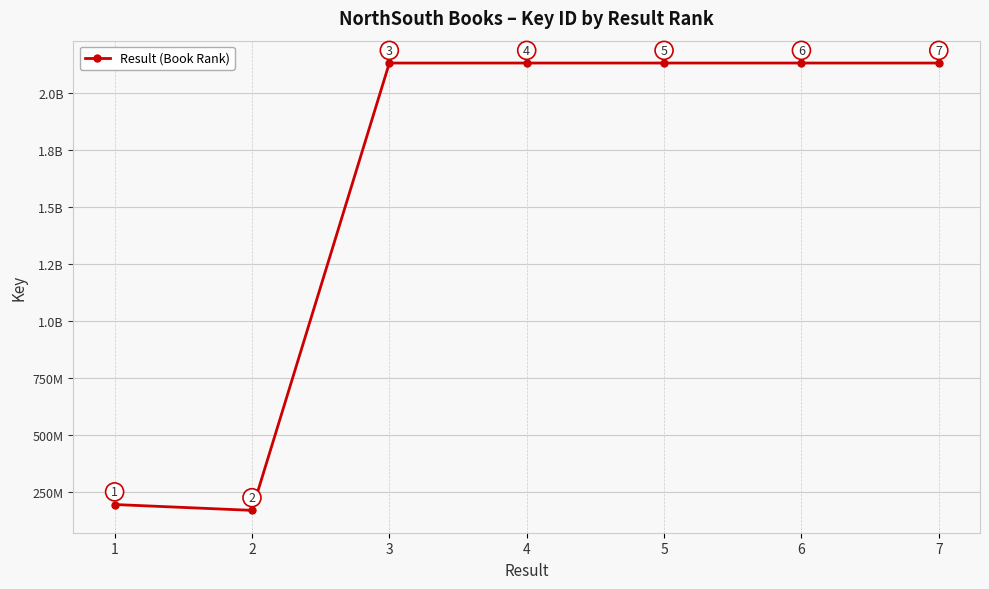

At which category does the chart reach its peak across all series?

4